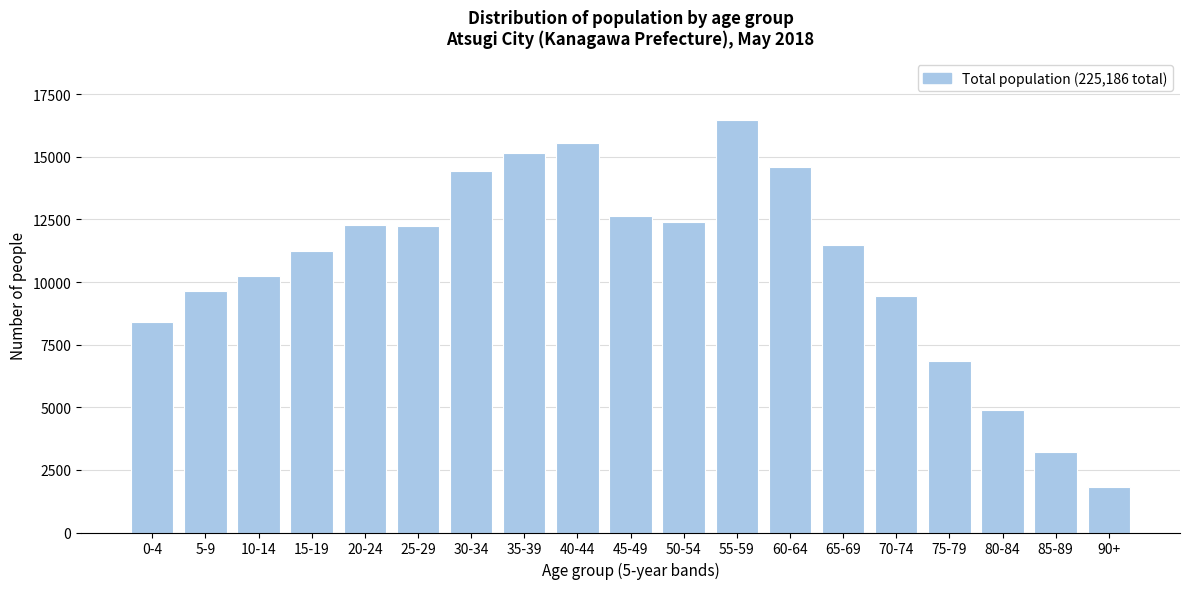

What is the sum of the values at 35-39 and 85-89?

18347